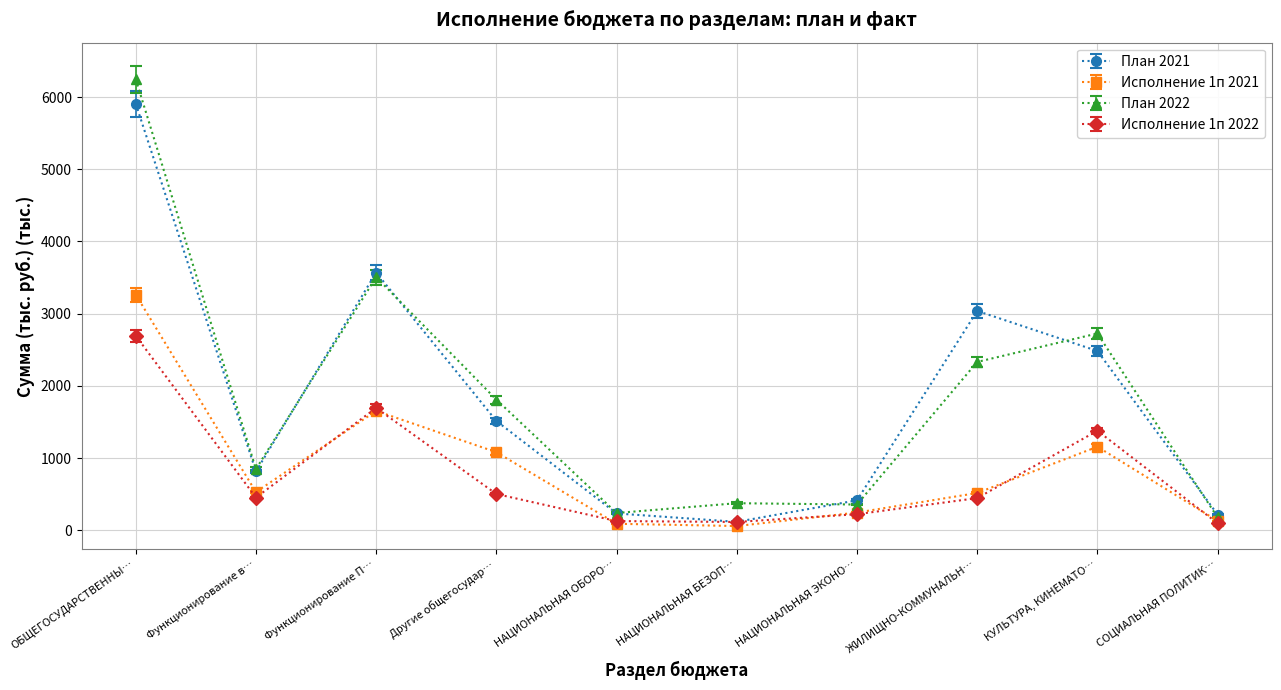

What is the label of the 3rd point from the right?

ЖИЛИЩНО-КОММУНАЛЬН…